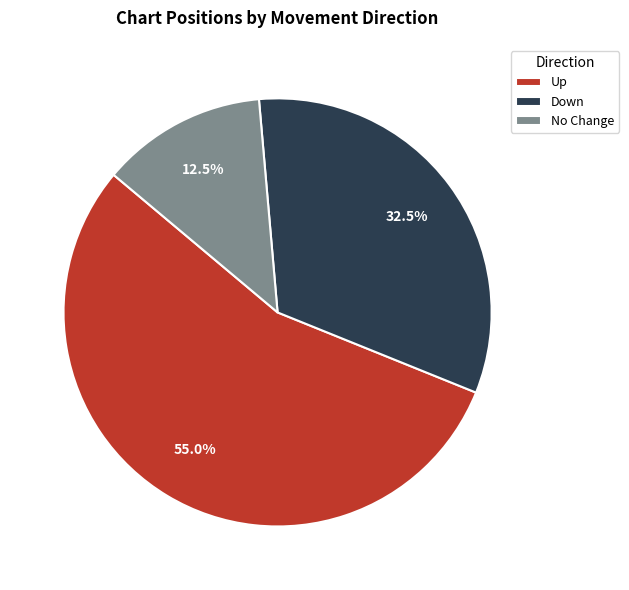

Between Down and Up, which is larger?

Up